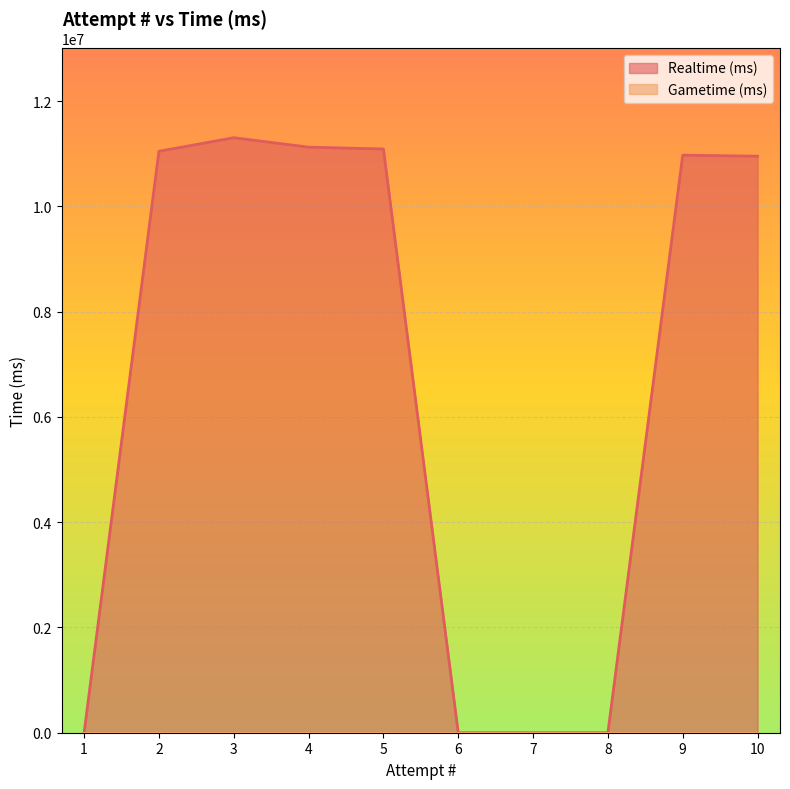

The chart shows a value of 15575230 at 2. True or false?

False